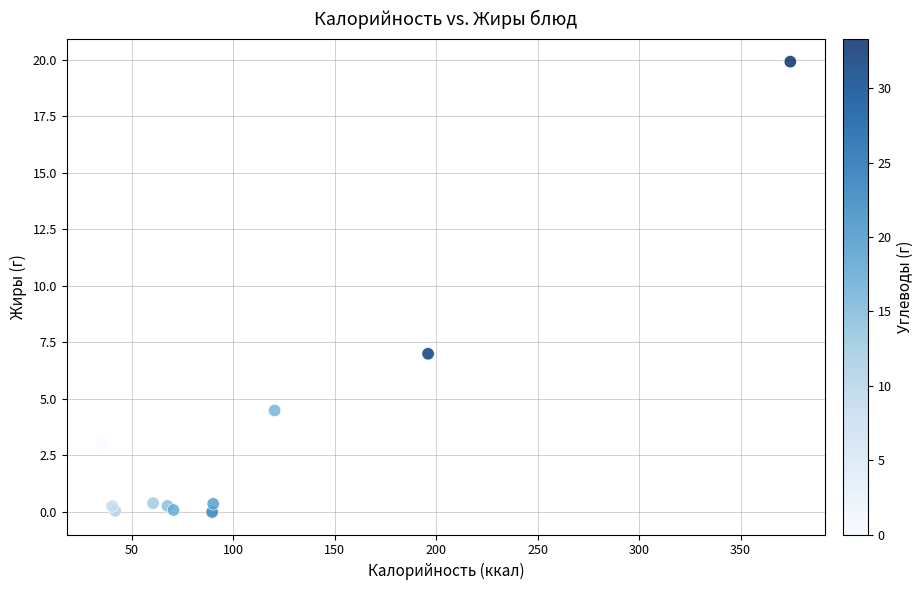

What Y value in the scatter plot is closest to 9?

7.0